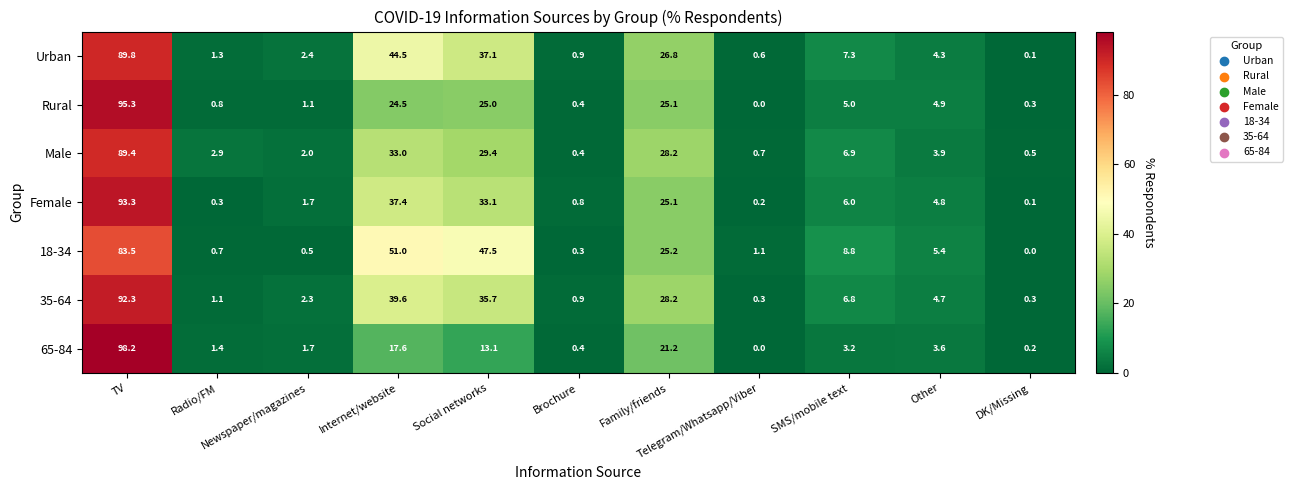

What is the sum of all 35-64 values?

212.2